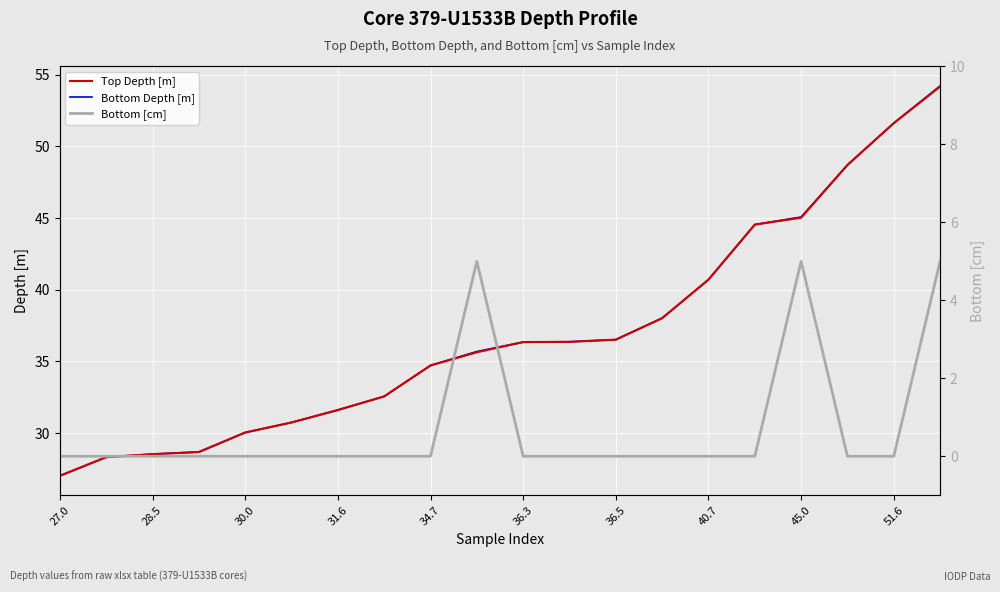

Where is Bottom Depth [m] nearest to the value 40?

40.7